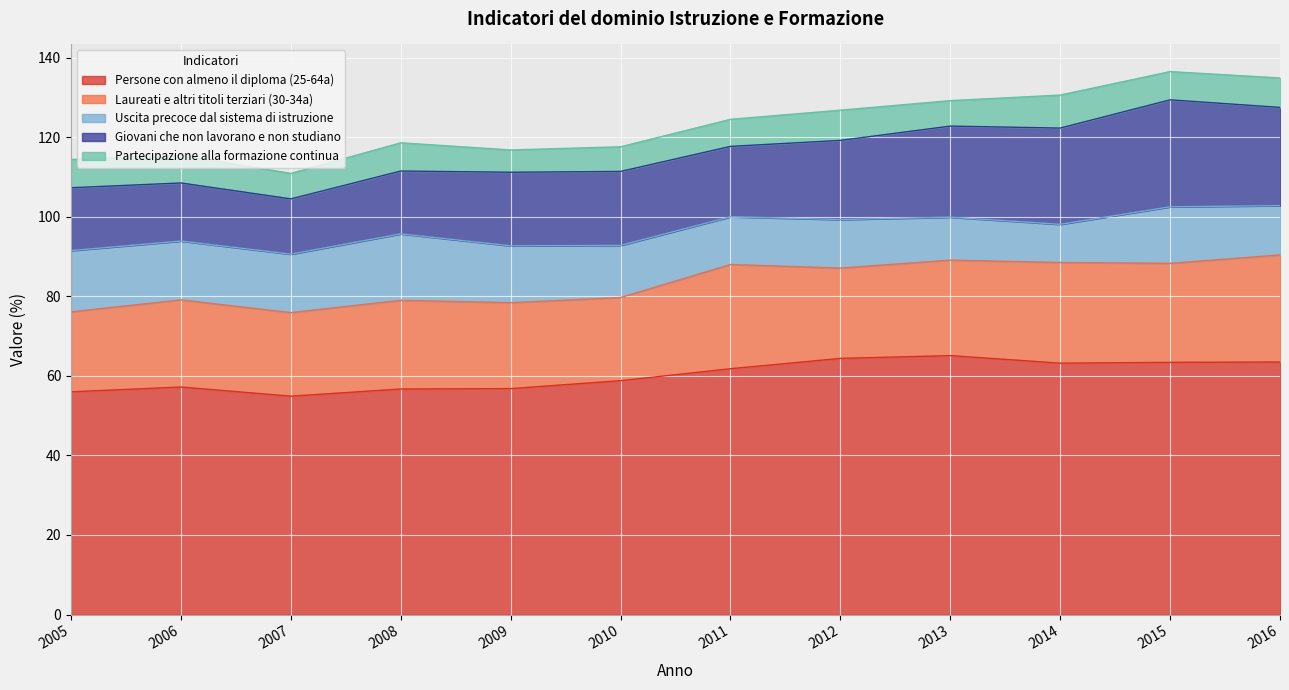

Read the Giovani che non lavorano e non studiano value at 2008.

15.8